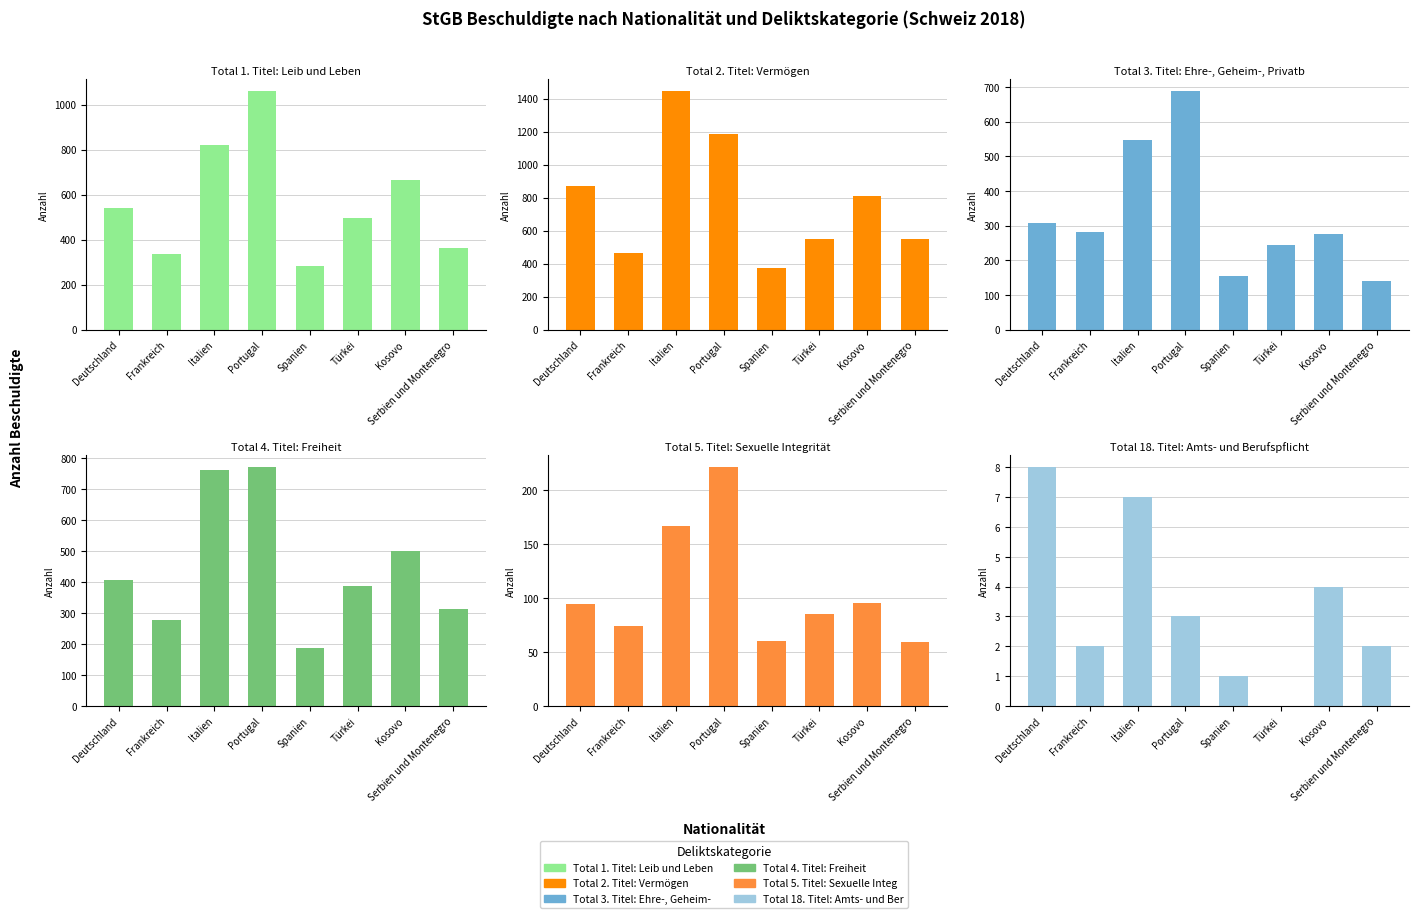

Is the value of Total 3. Titel: Ehre-, Geheim-, Privatb at Serbien und Montenegro greater than the value of Total 18. Titel: Amts- und Berufspflicht at Italien?

Yes